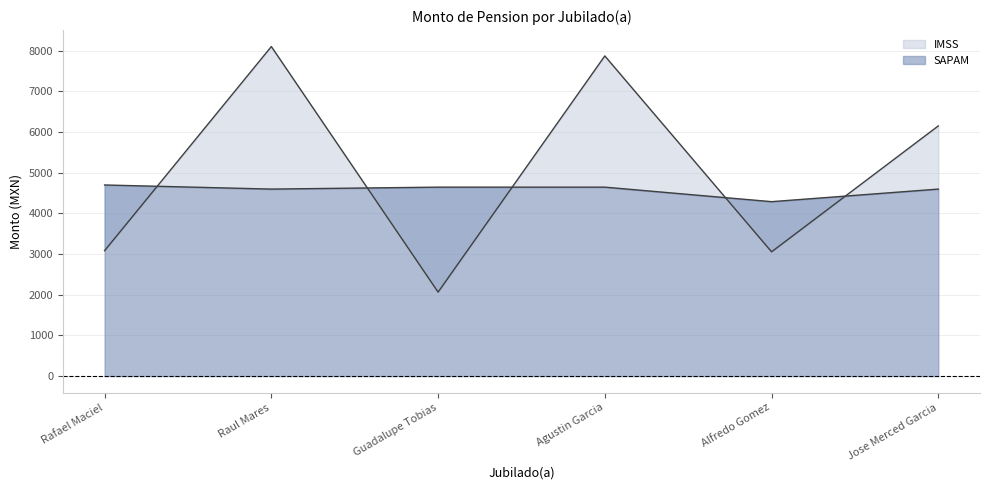

How many data points does each series have?

6